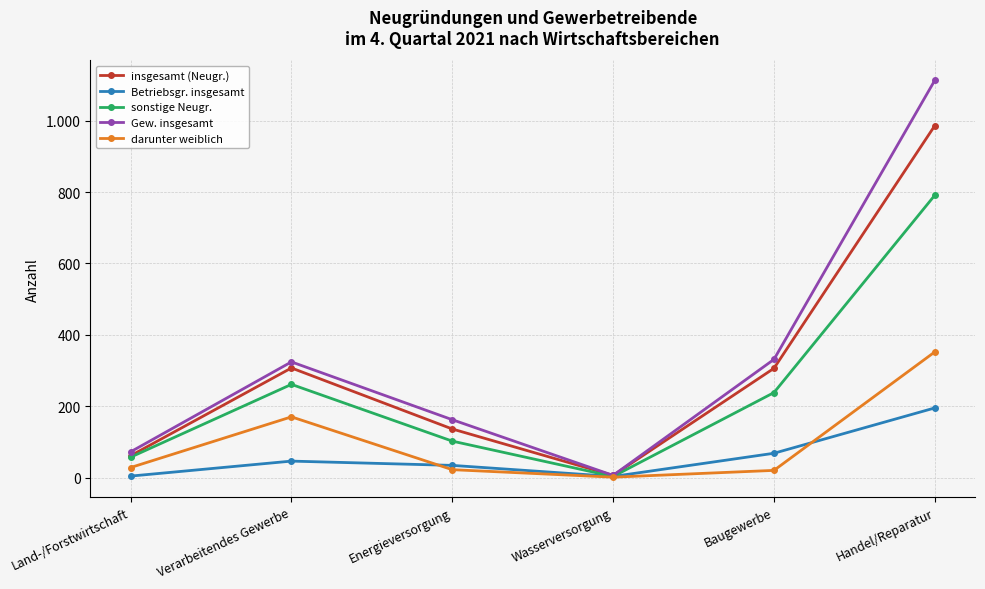

What is the difference between the highest and lowest values at Handel/Reparatur?

918